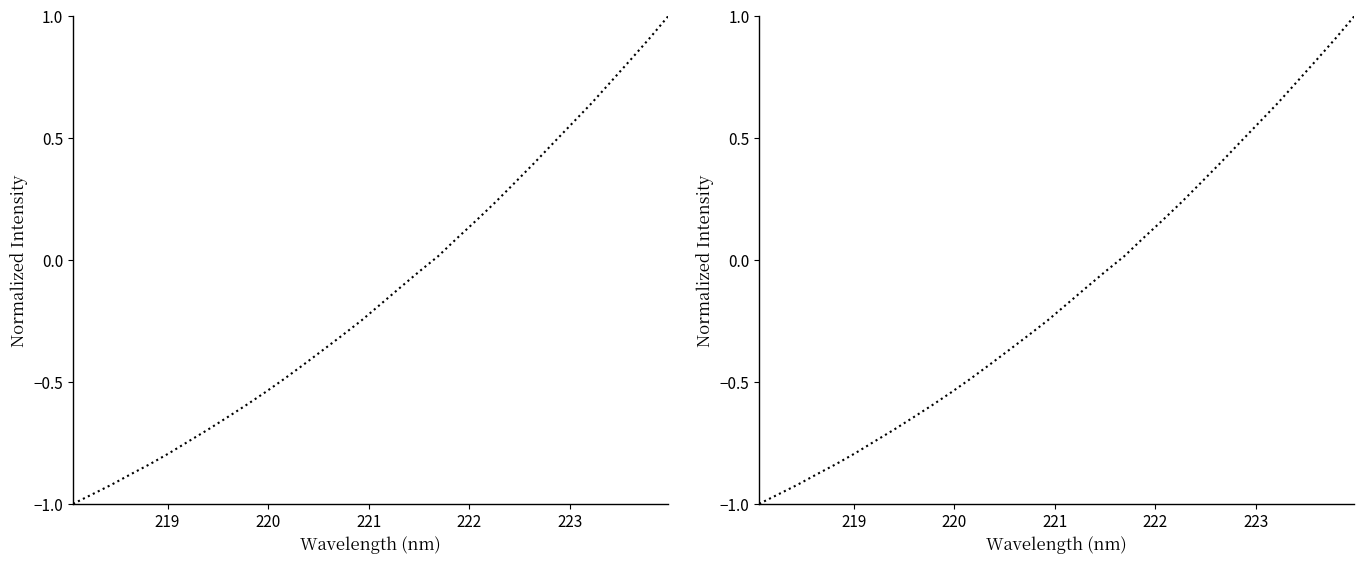

How many lines are shown in the chart?

1